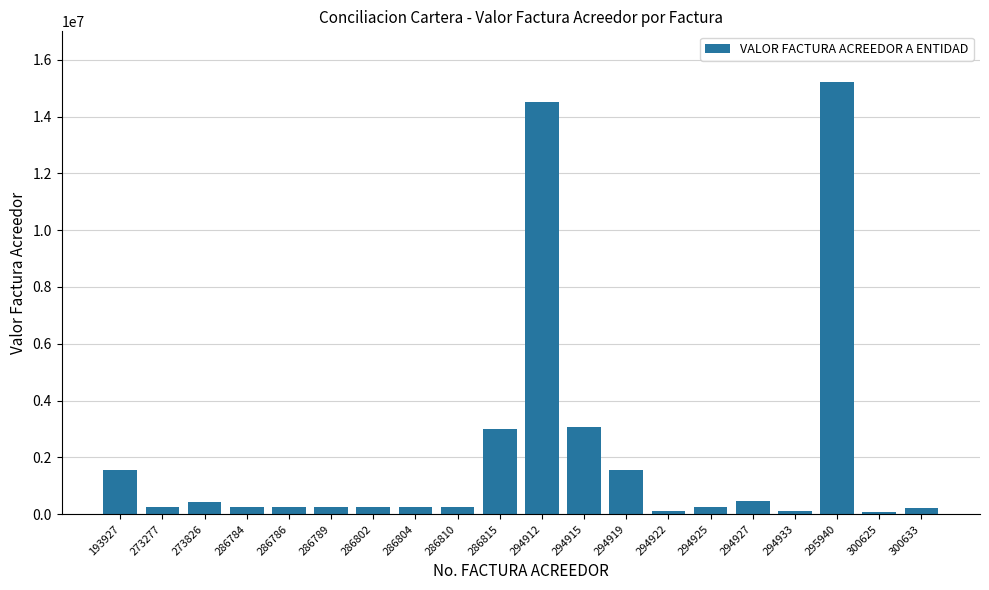

How many categories are shown in the chart?

20